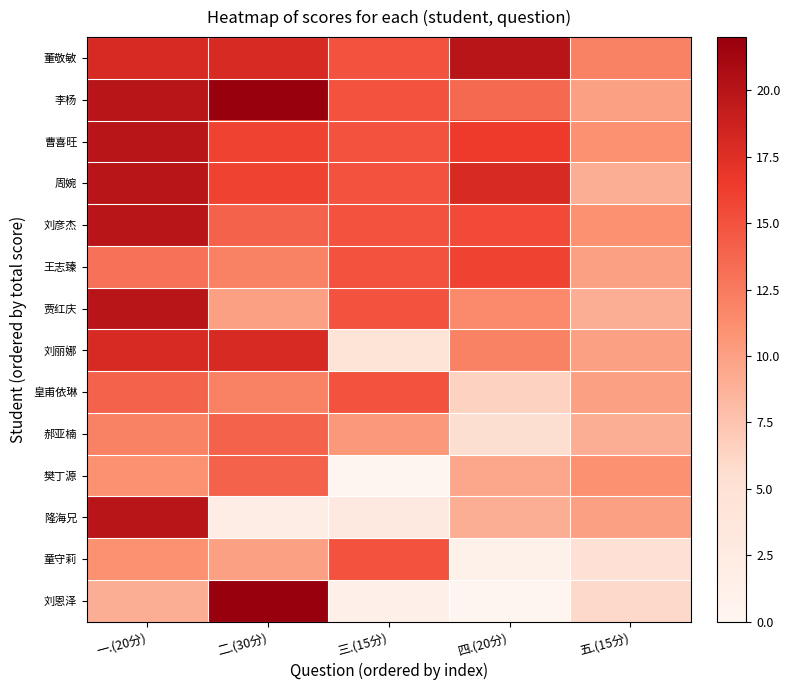

Count the number of categories in the chart.

5